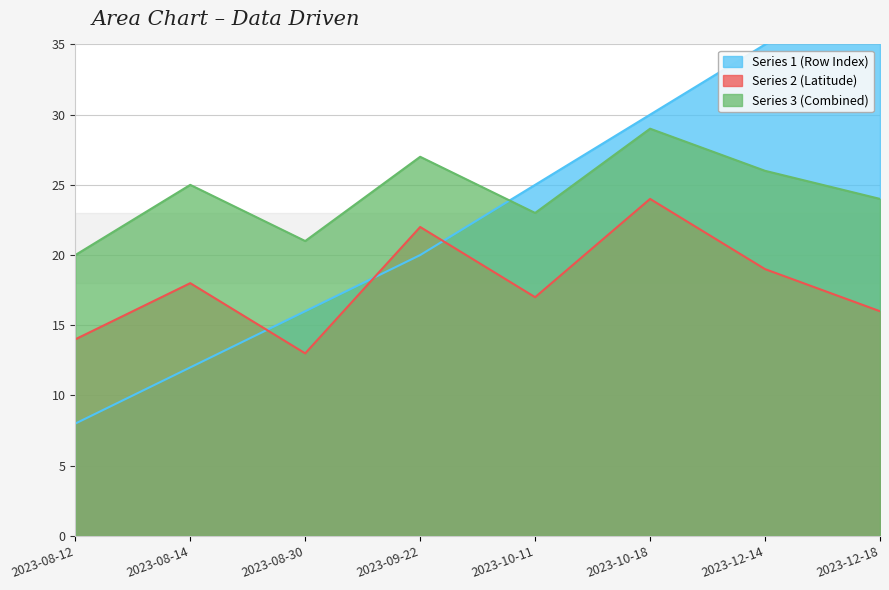

At which label does Series 2 (Latitude) reach its minimum?

2023-08-30